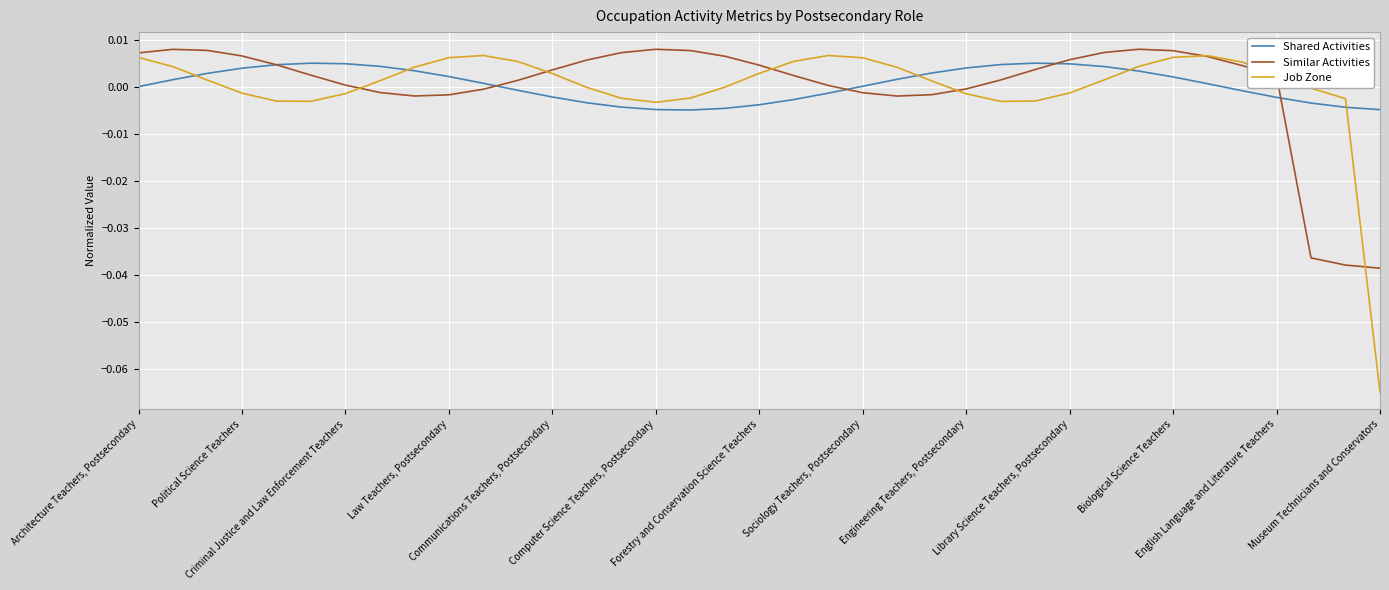

Which series has the largest range (max minus min)?

Job Zone